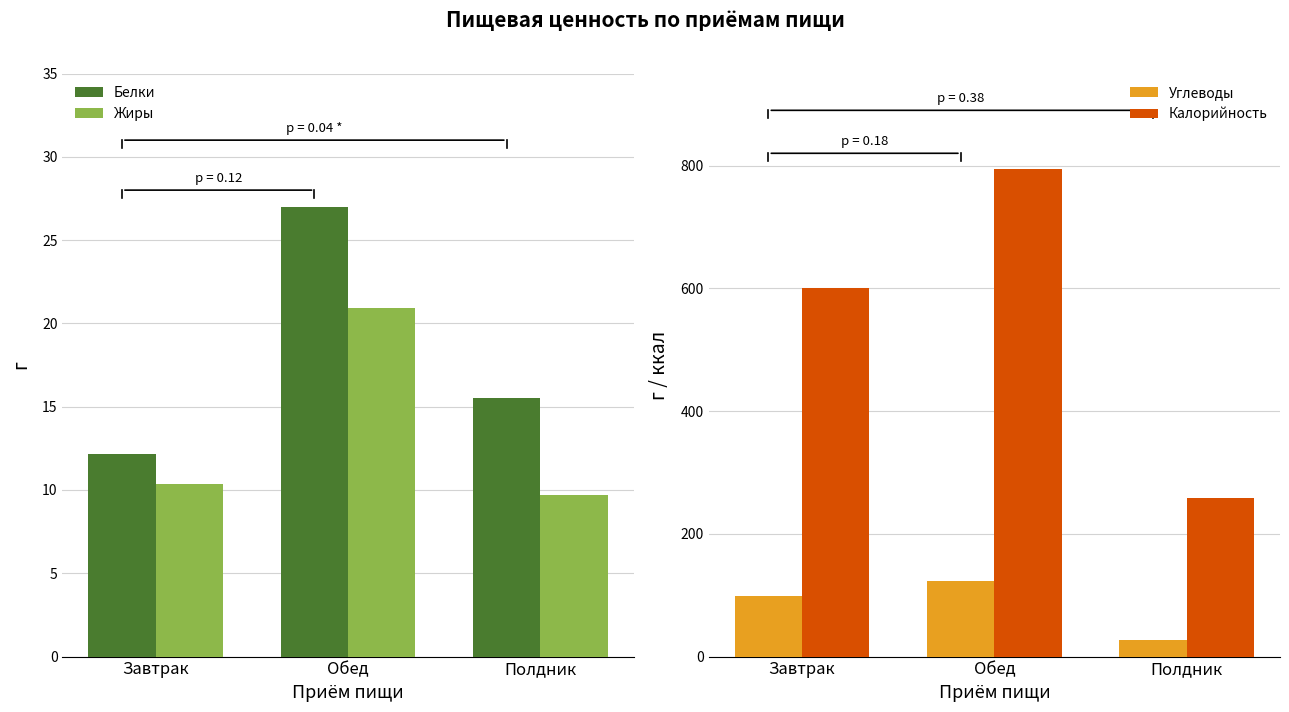

What is the label of the 1st bar from the left?

Завтрак